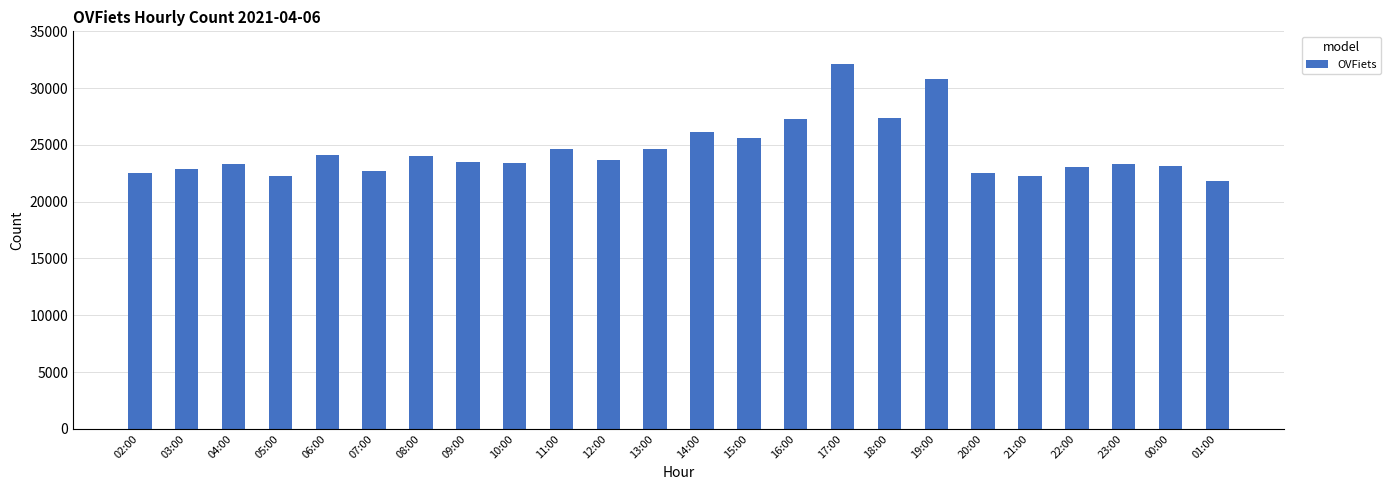

What is the change in value from 15:00 to 18:00?

+1725